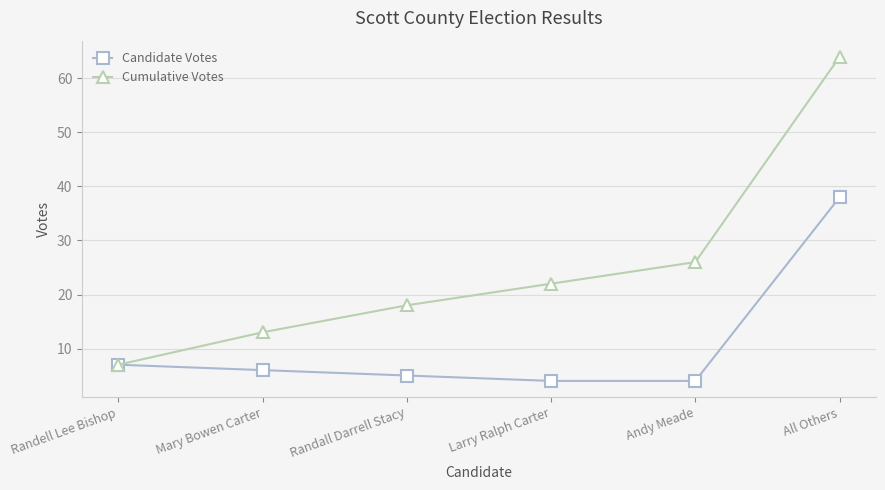

What is the difference between the highest and lowest values at Larry Ralph Carter?

18